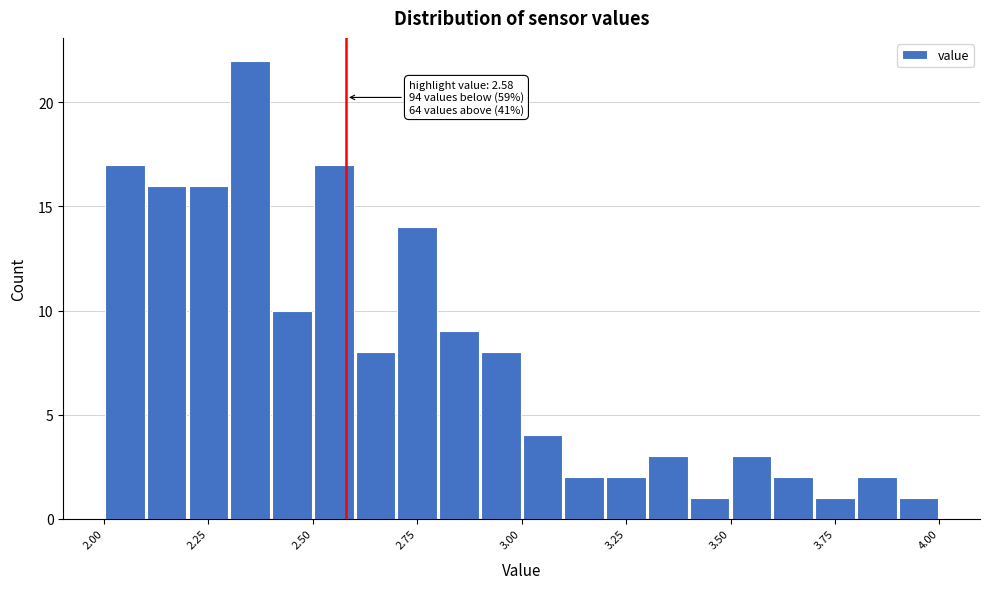

Read against the x-axis, roughly where is the centre of the tallest bar?

2.35